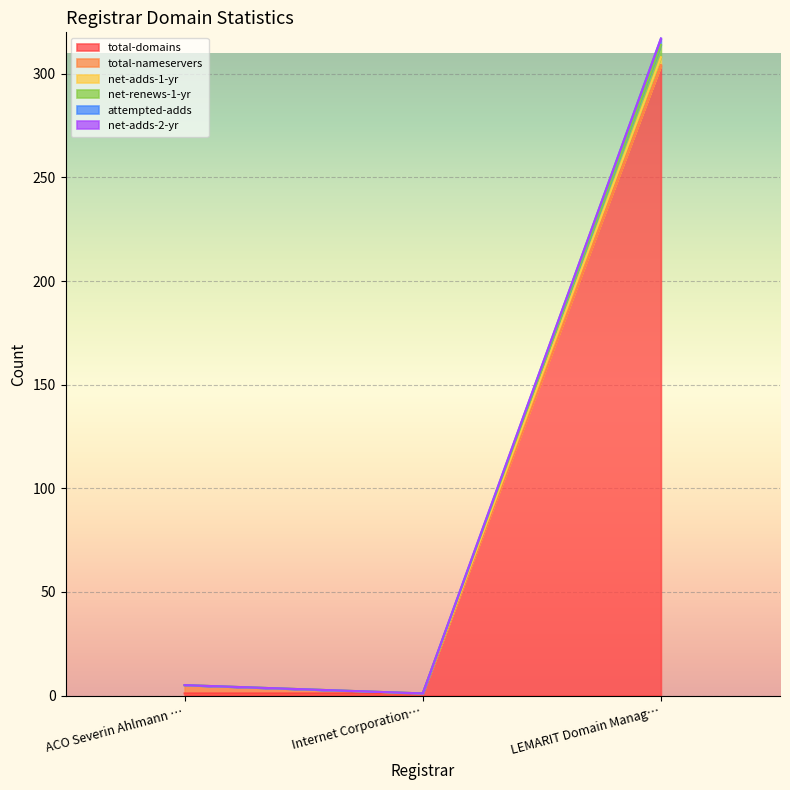

True or false: total-domains has a value of 462 at LEMARIT Domain Manag….

False